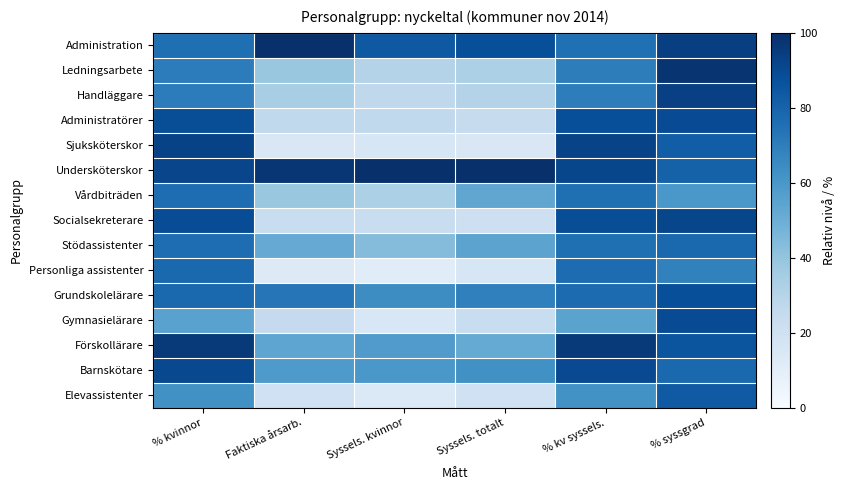

What is the smallest value displayed?

11.6